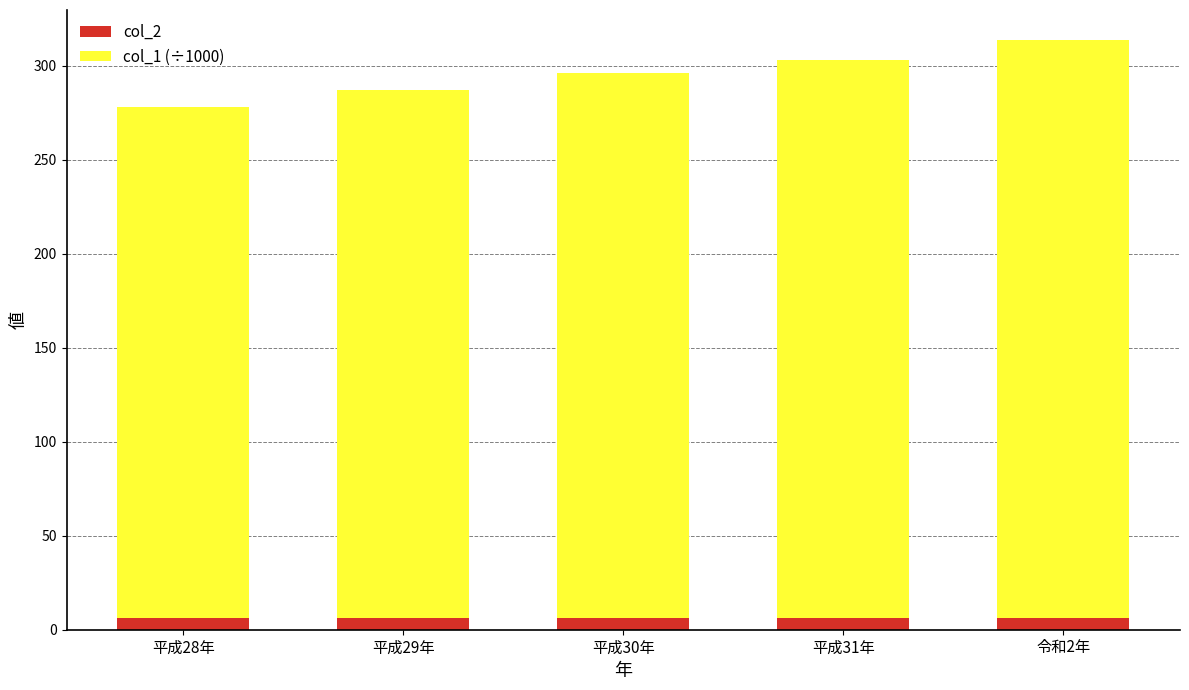

The col_2 series shows 6 at 平成30年. True or false?

True